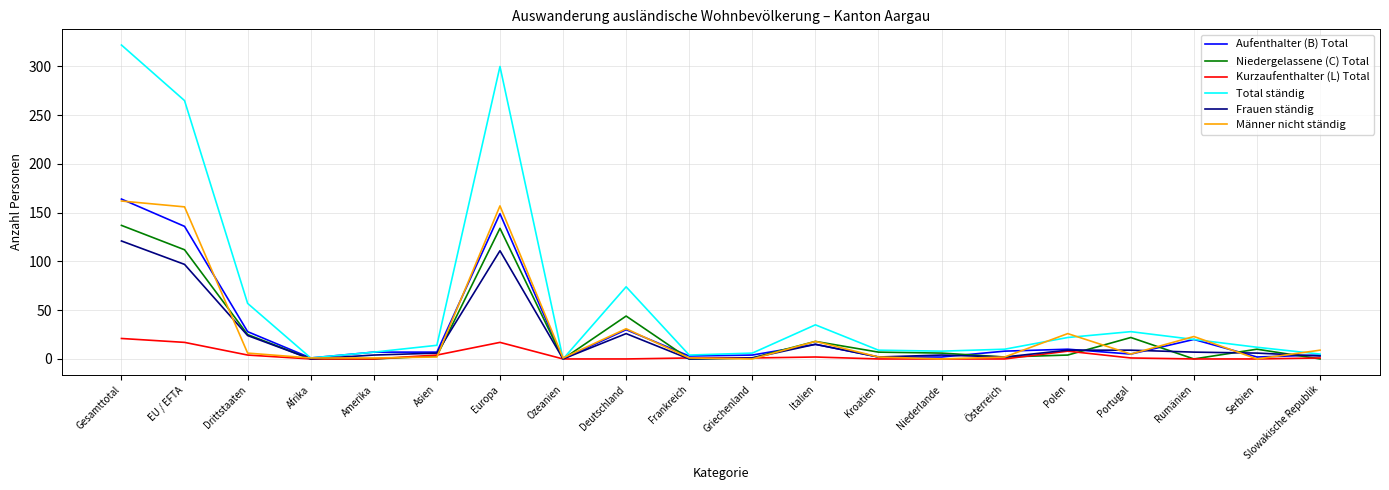

Is the value of Niedergelassene (C) Total at Asien greater than the value of Männer nicht ständig at Italien?

No